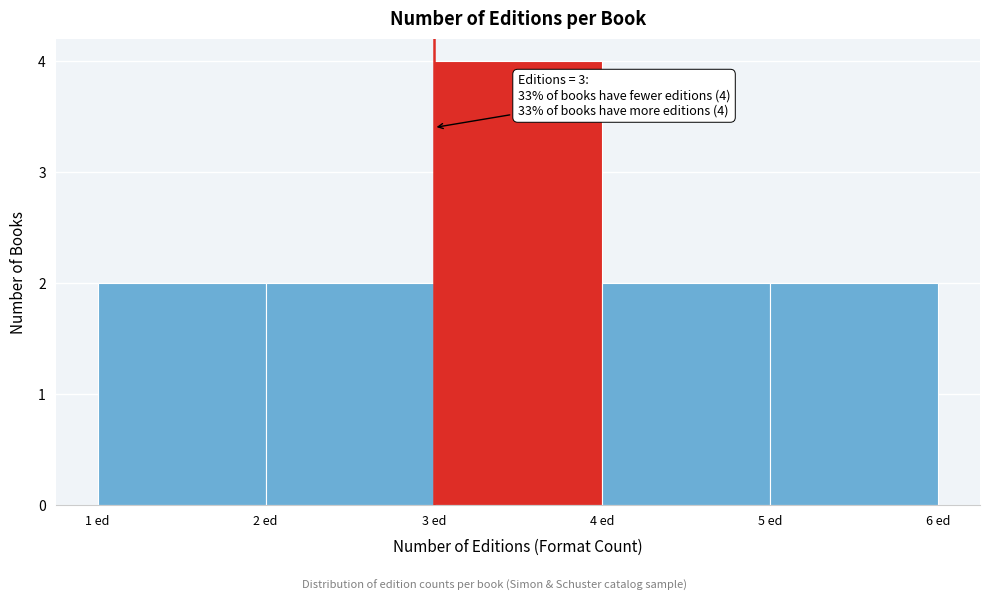

Which range on the x-axis has the tallest bar?

3 to 4